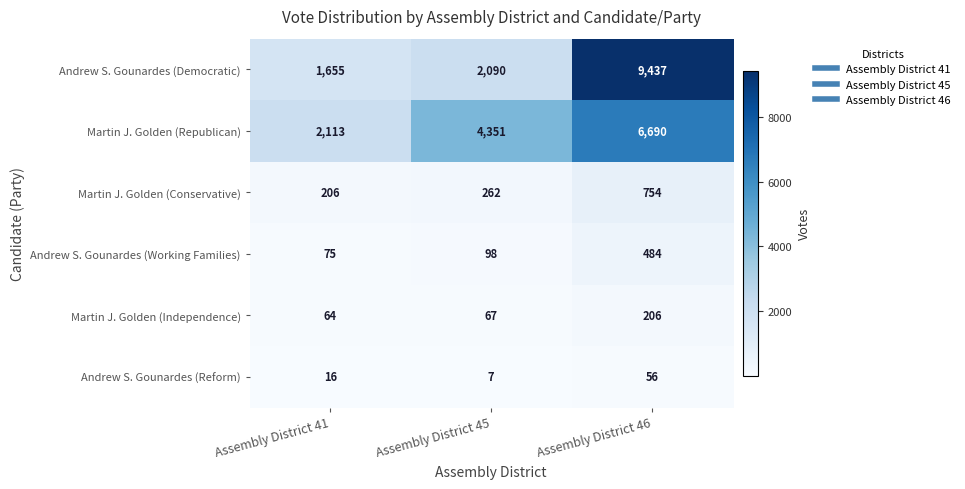

Reading right to left, transcribe all the data shown in this chart.

Andrew S. Gounardes (Democratic): 9437	2090	1655
Martin J. Golden (Republican): 6690	4351	2113
Martin J. Golden (Conservative): 754	262	206
Andrew S. Gounardes (Working Families): 484	98	75
Martin J. Golden (Independence): 206	67	64
Andrew S. Gounardes (Reform): 56	7	16